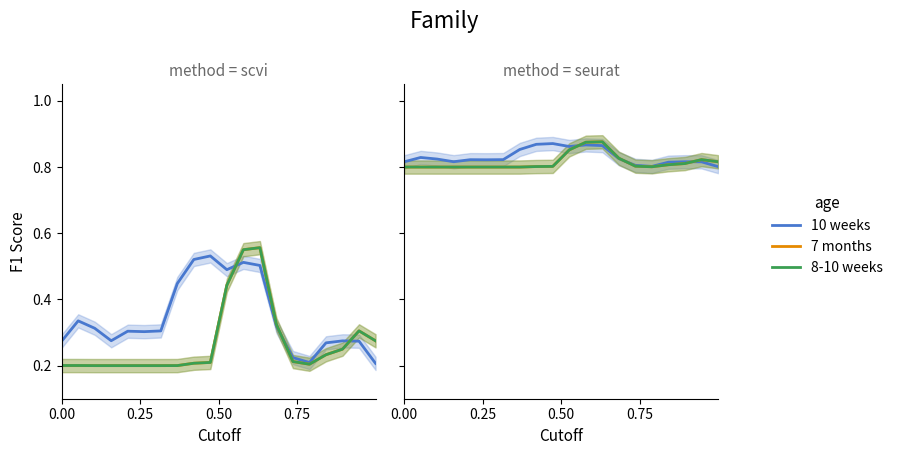

True or false: 8-10 weeks and 7 months cross at least once.

False